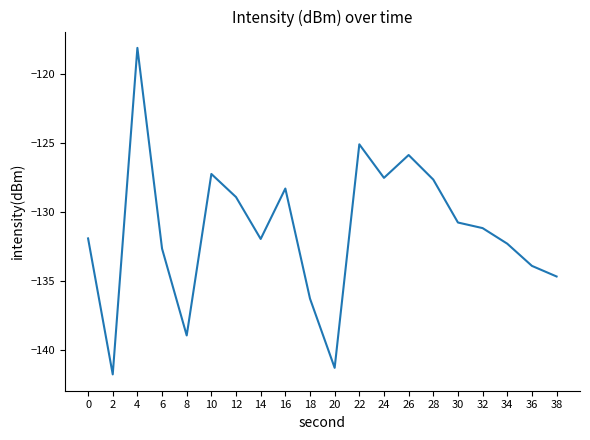

Does the chart display data point markers on the line(s)?

No